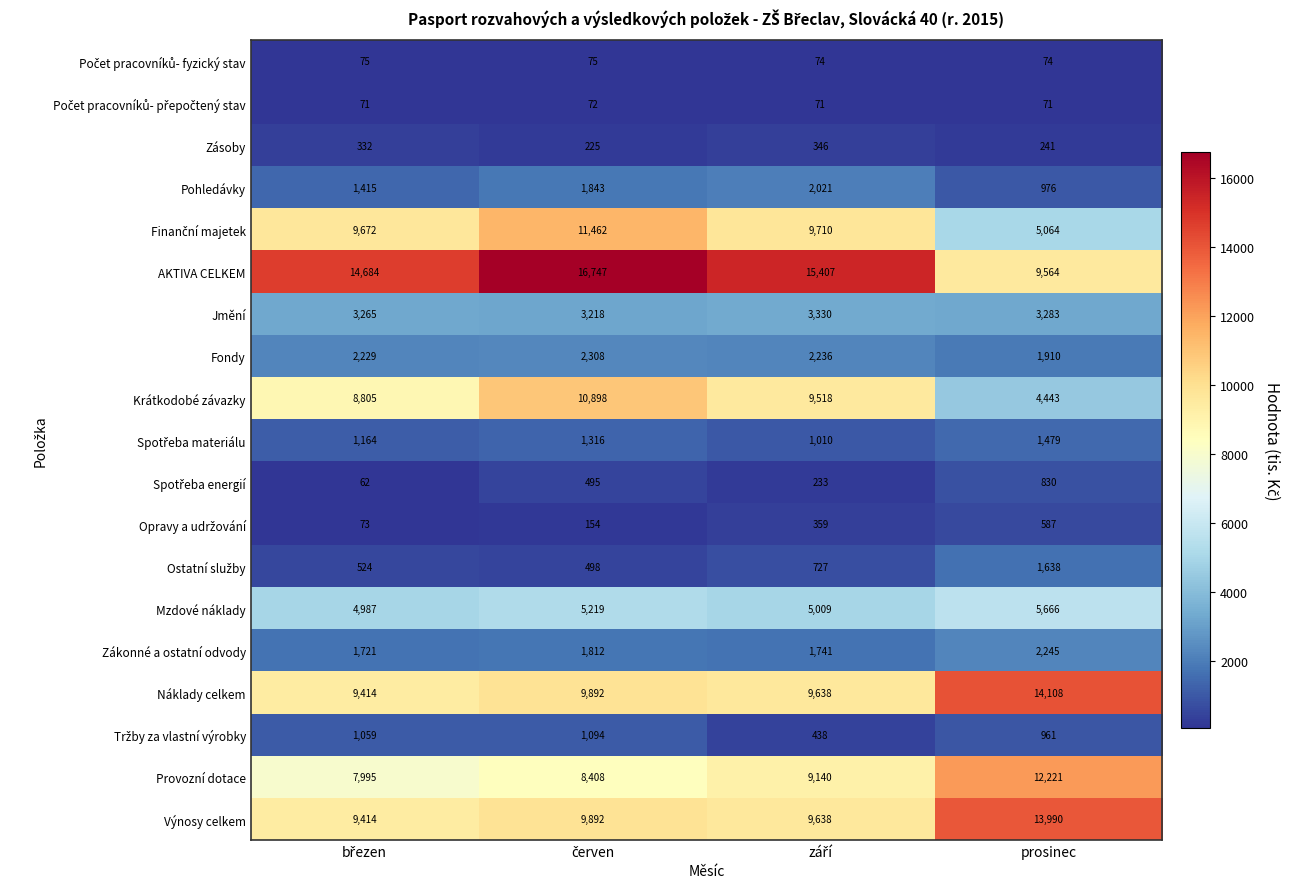

Which series has the largest total across all categories?

AKTIVA CELKEM